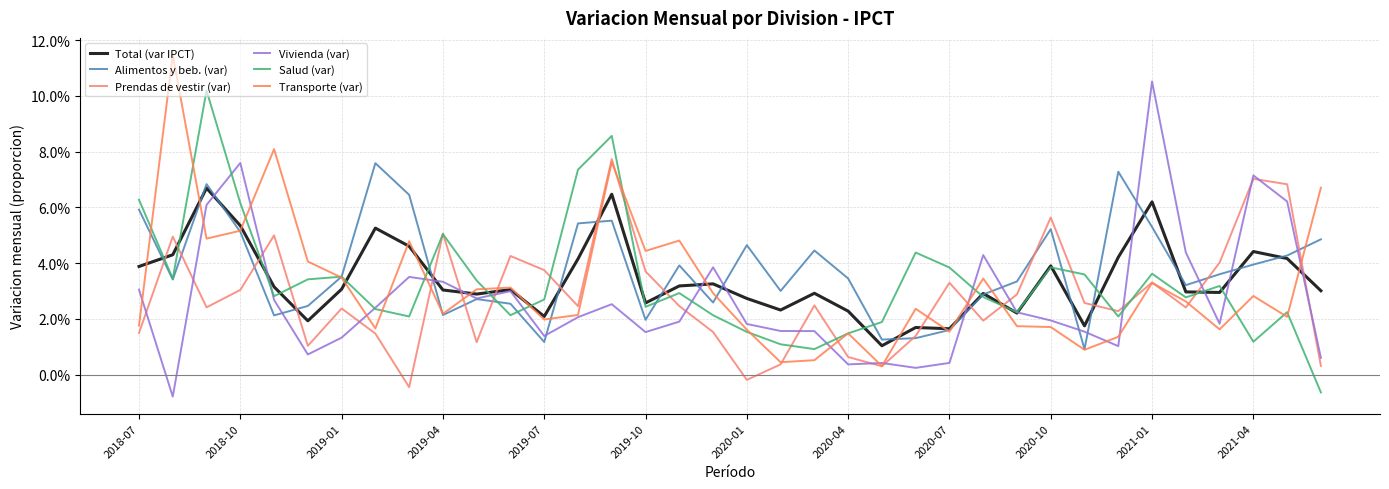

Which series has the largest range (max minus min)?

Vivienda (var)